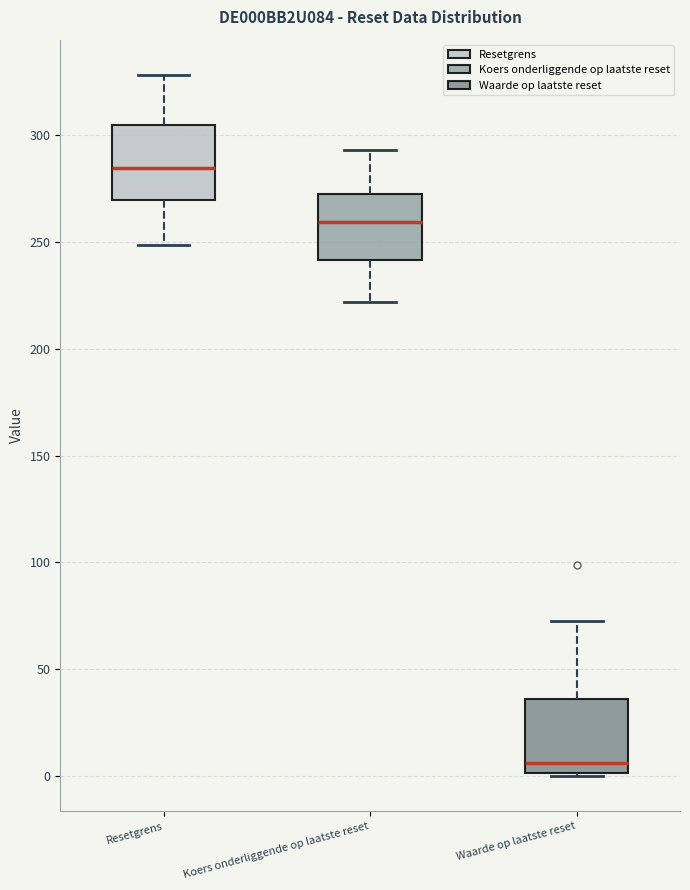

Reading left to right, read every box against the y-axis: the position of its median line, the range the box covers, and the ends of its whiskers. The values are not printed on the chart, so give them approximately, as read against the axis.

Resetgrens: median 285, box 270 to 305, whiskers 250 to 330
Koers onderliggende op laatste reset: median 260, box 240 to 270, whiskers 220 to 295
Waarde op laatste reset: median 5, box 0 to 35, whiskers 0 to 75